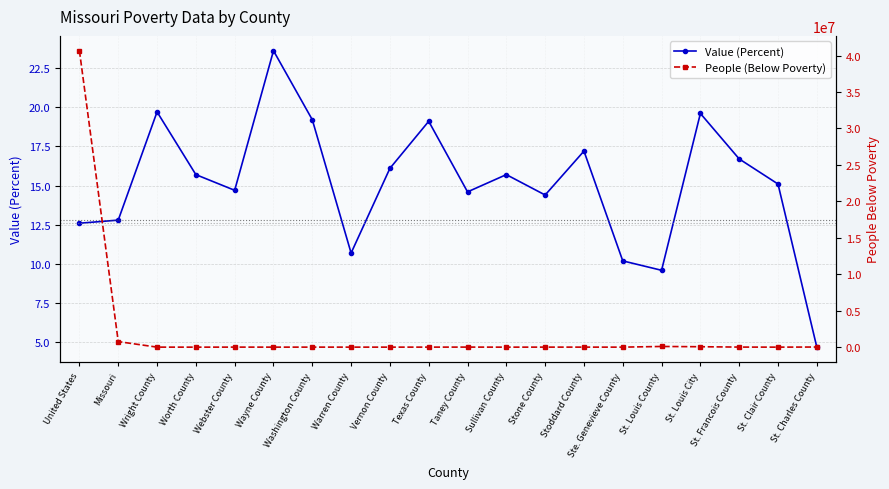

What are all the series names shown in the legend?

Value (Percent), People (Below Poverty)